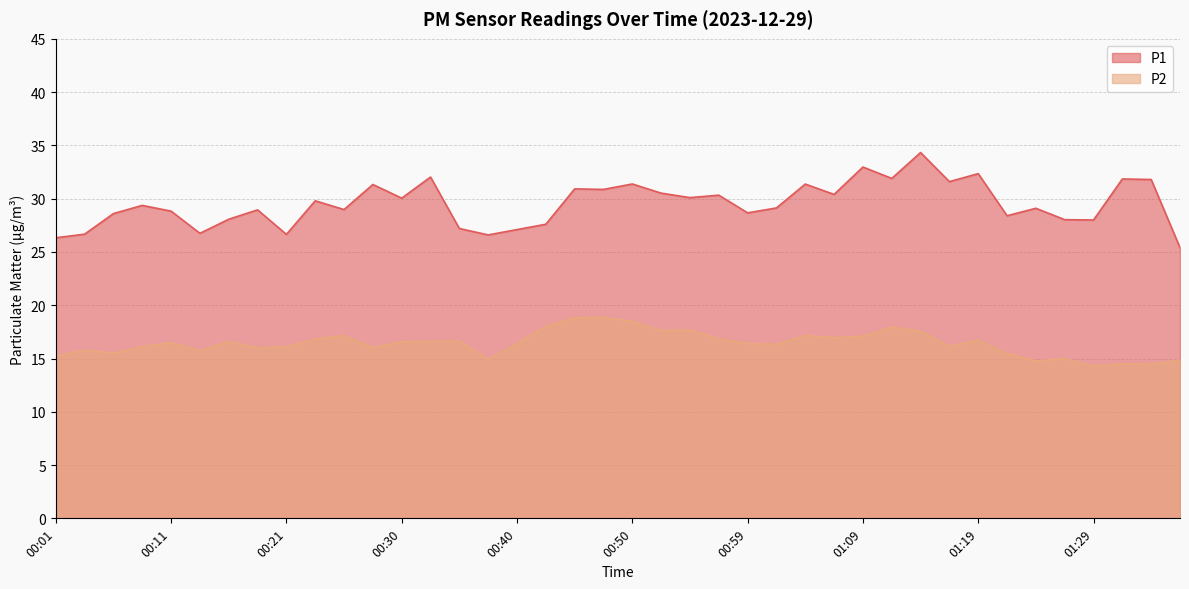

Where is the first local maximum for P1?

00:08